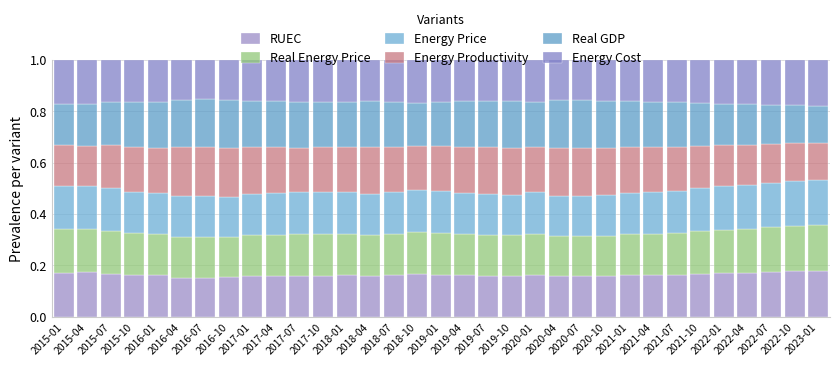

Are the bars grouped side by side (vs. stacked)?

No